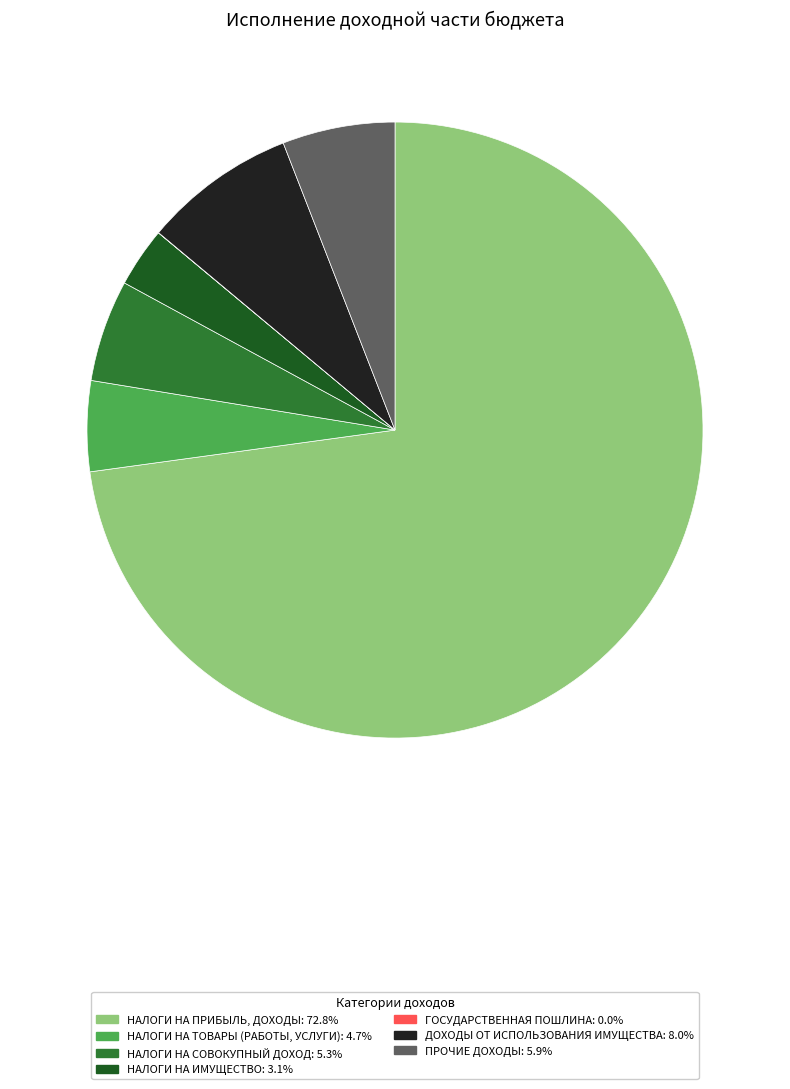

Do НАЛОГИ НА ПРИБЫЛЬ, ДОХОДЫ and НАЛОГИ НА ИМУЩЕСТВО together represent more than half of the pie?

Yes